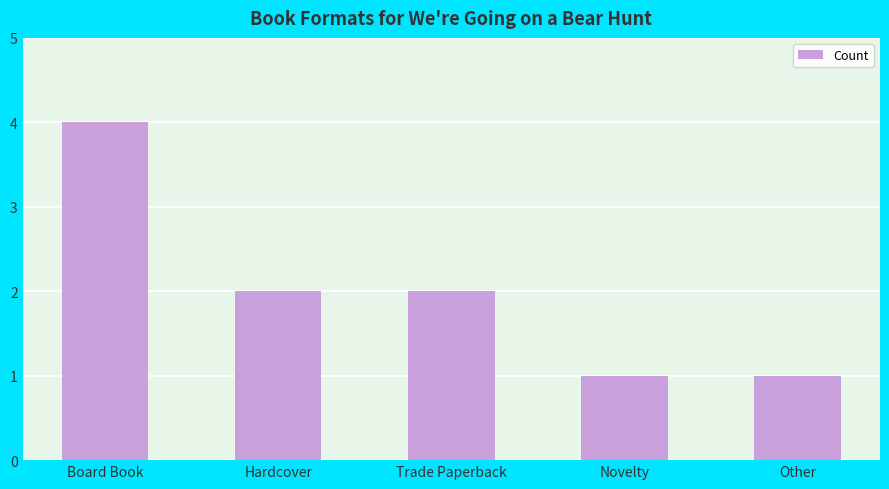

Which label corresponds to the largest value in the chart?

Board Book